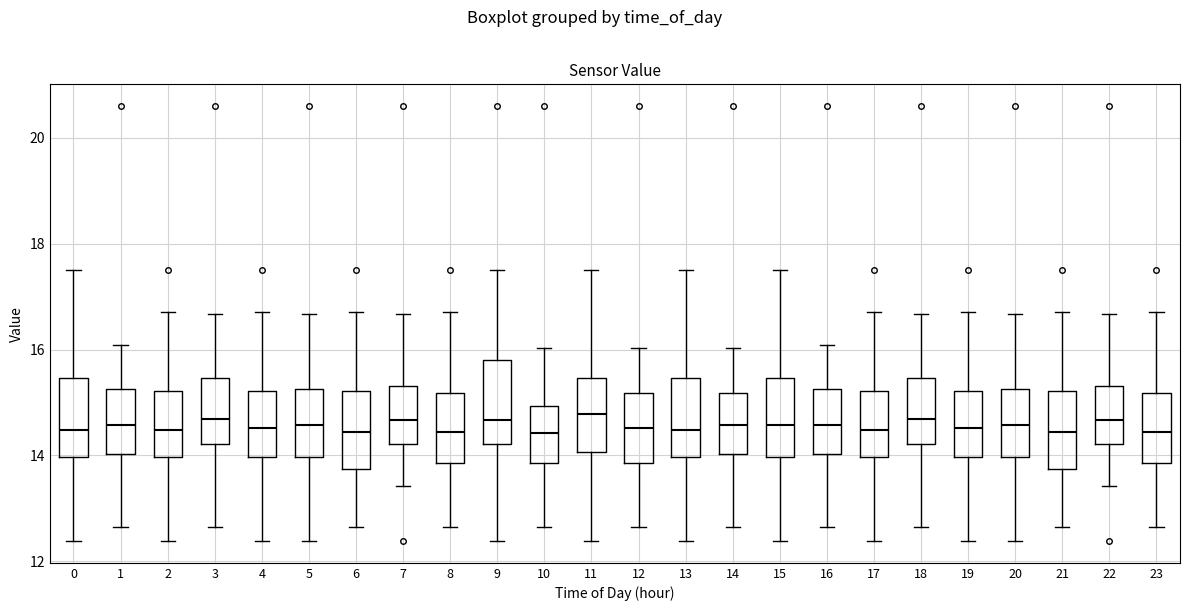

Where is the lower edge of the box at x = 0 on the y-axis? The values are not printed on the chart, so give them approximately, as read against the axis.

14.0